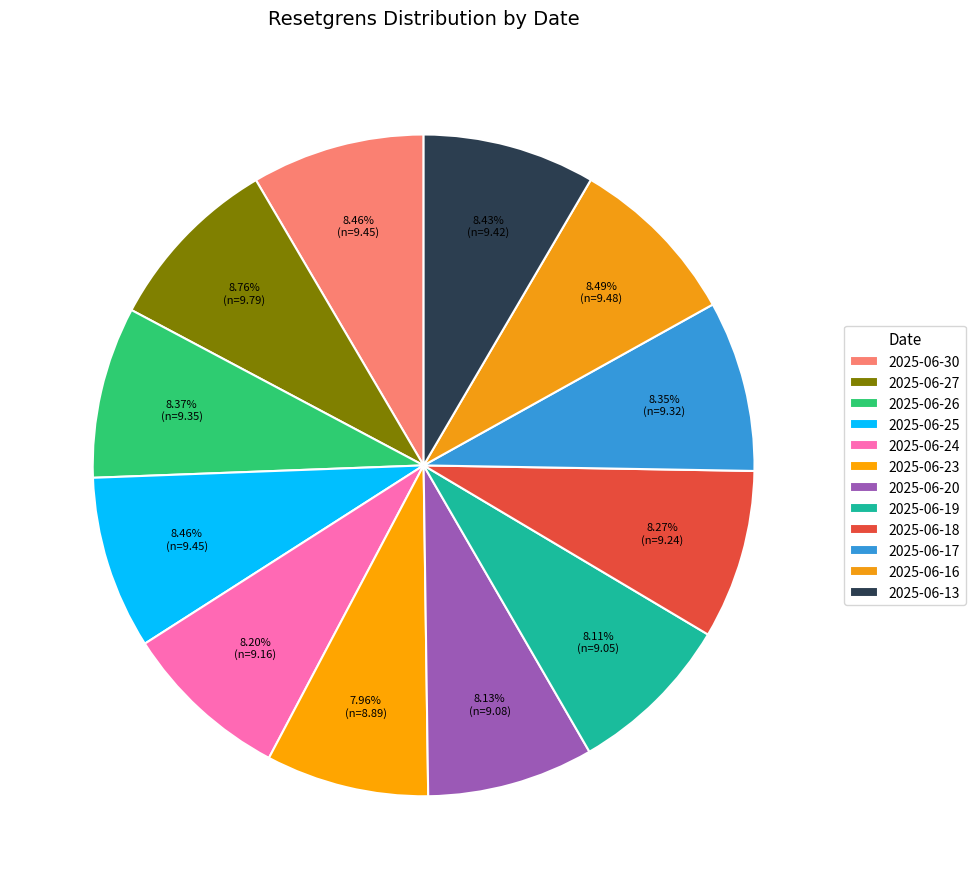

What is the change in value from 2025-06-24 to 2025-06-17?

+0.2